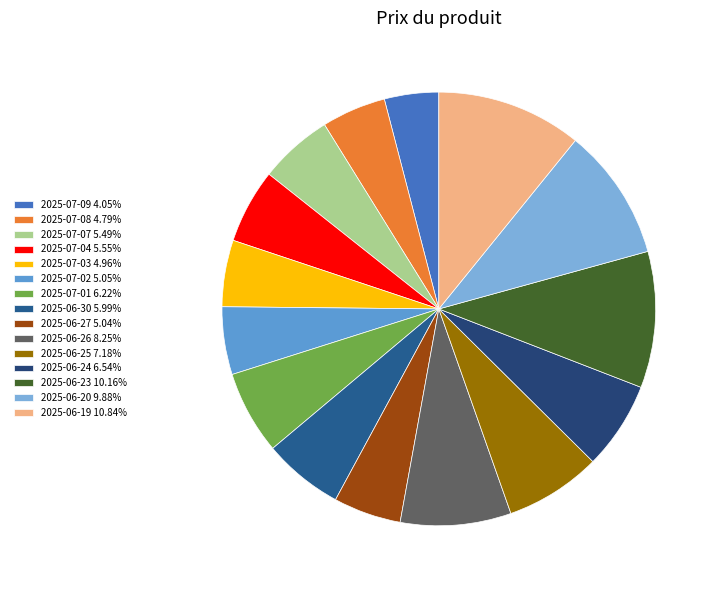

Is it true that 2025-06-24 is 1% of the pie?

False